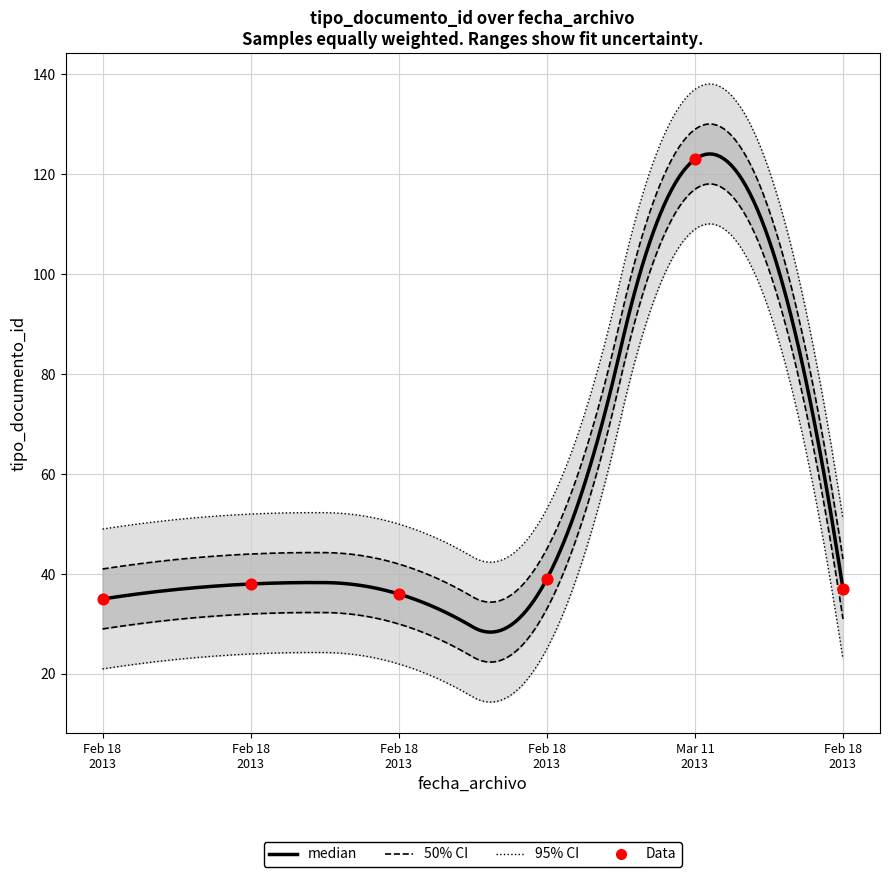

Approximately how many times larger is the value at Feb 18 2013 compared to Feb 18 2013?

1.1